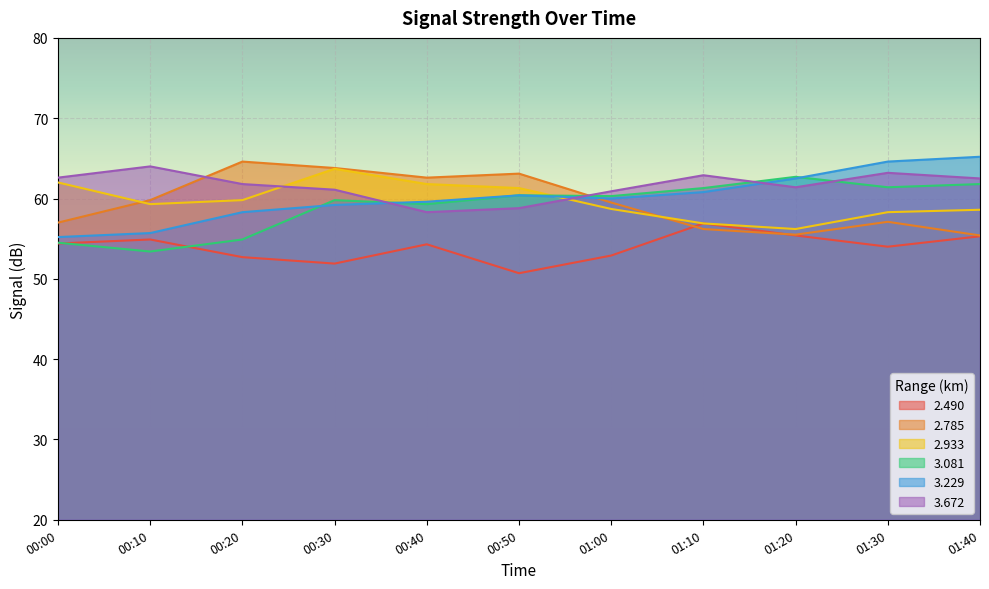

What is the value of the 2.933 point at the 5th from the left?

61.8